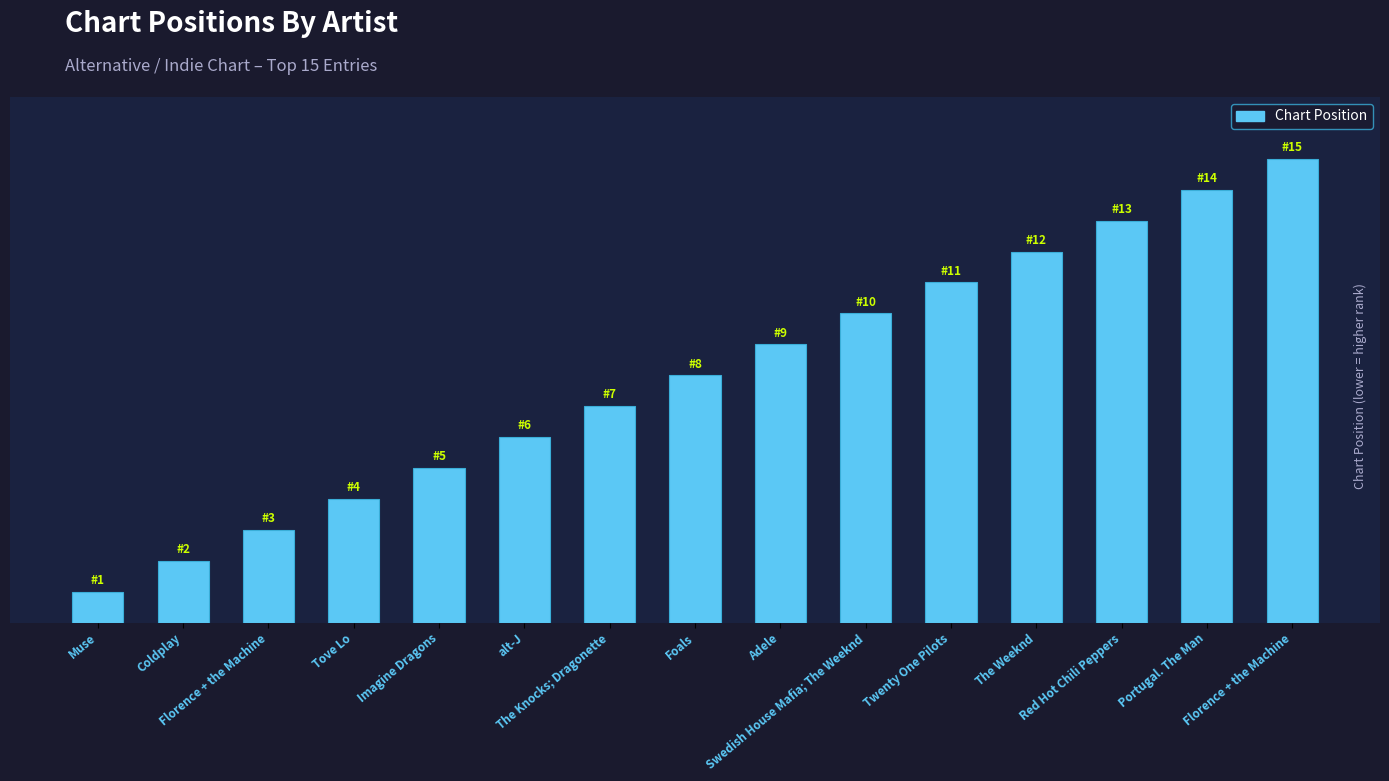

Are the bars horizontal?

No